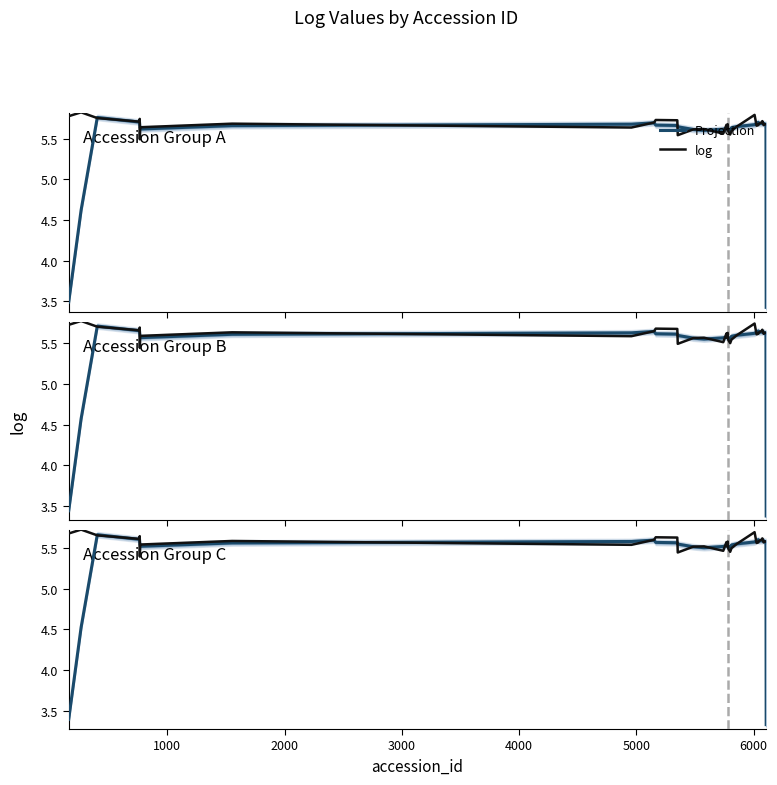

Which series has the largest range (max minus min)?

Projection